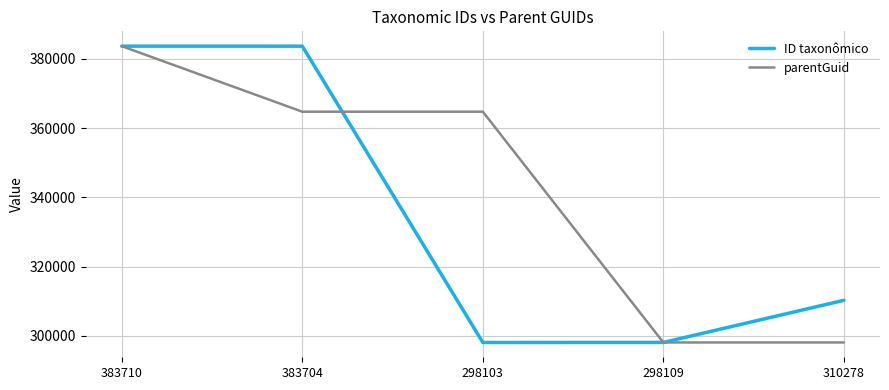

List the series in order of their overall mean, highest first.

parentGuid, ID taxonômico